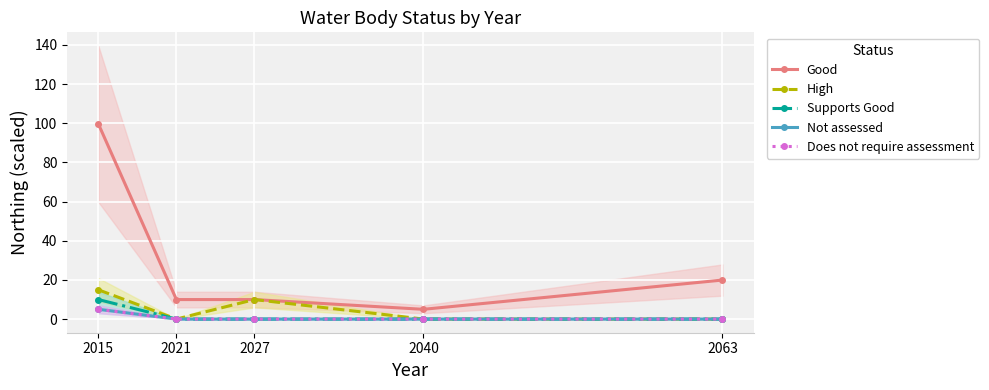

What is the greatest value displayed?

99.6